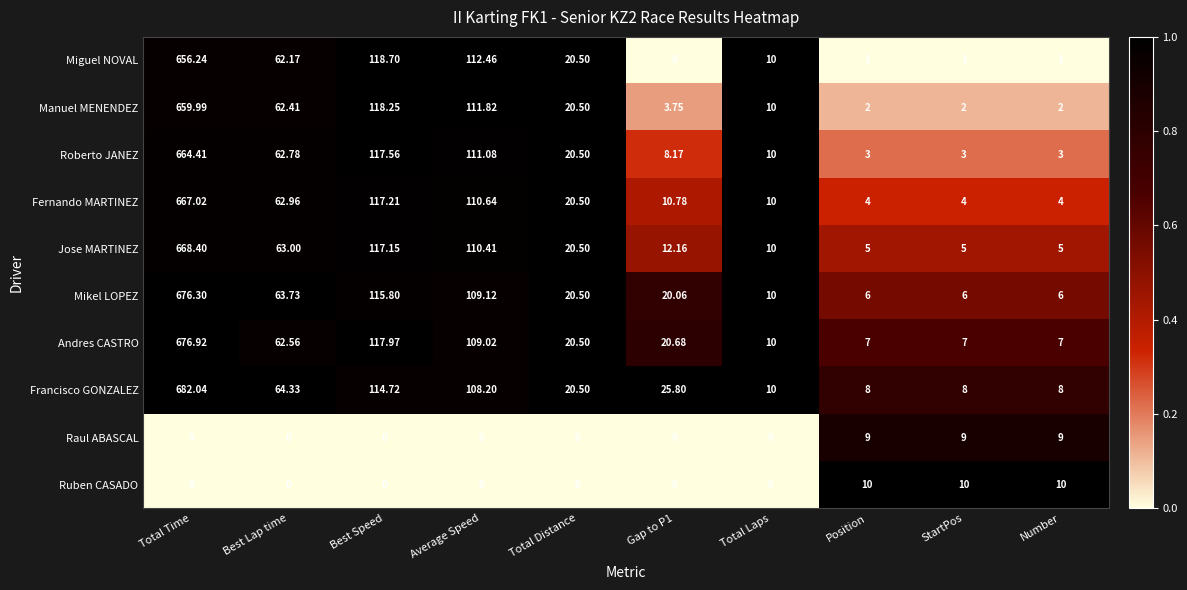

Which series has the largest total across all categories?

Francisco GONZALEZ